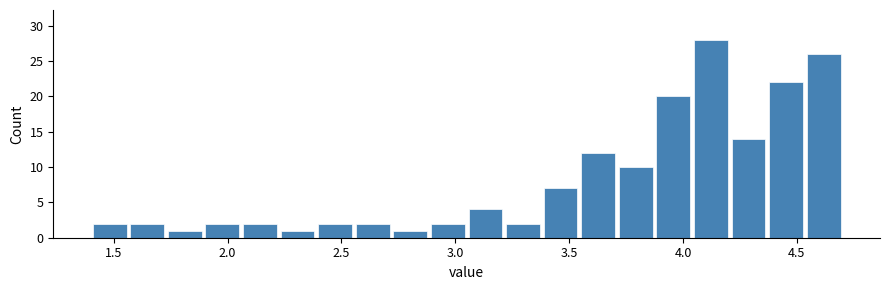

Around what value on the x-axis is the tallest bar? Give the approximate position of its centre, as read against the axis.

4.10